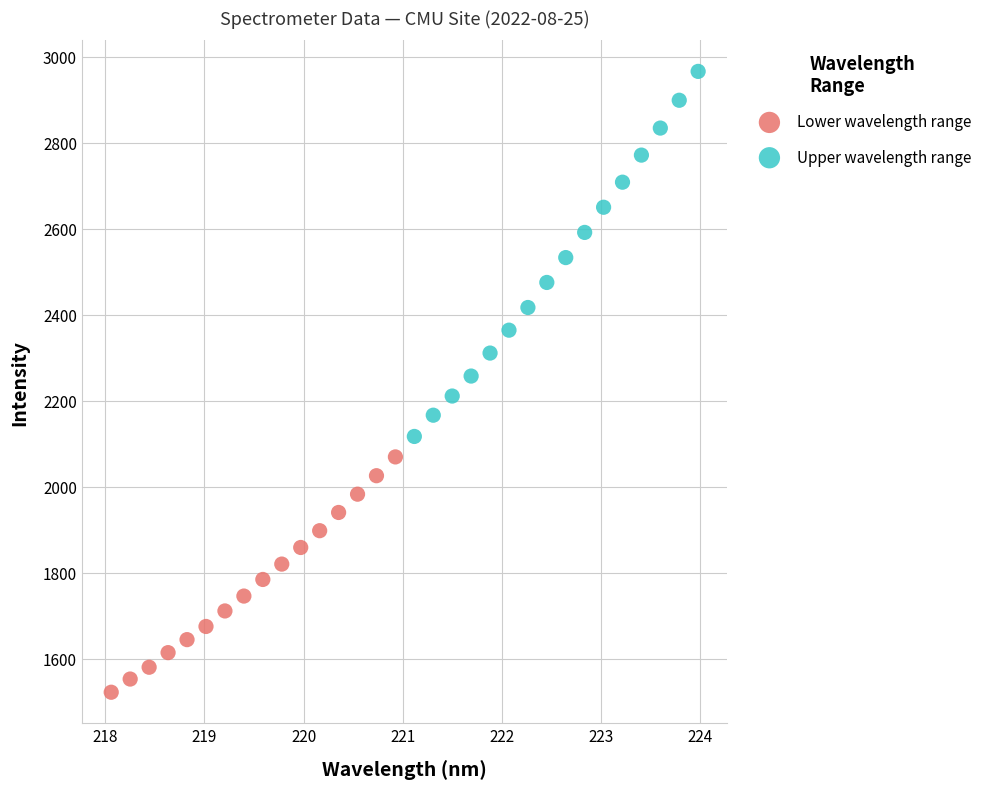

What are all the series names shown in the legend?

Lower wavelength range, Upper wavelength range